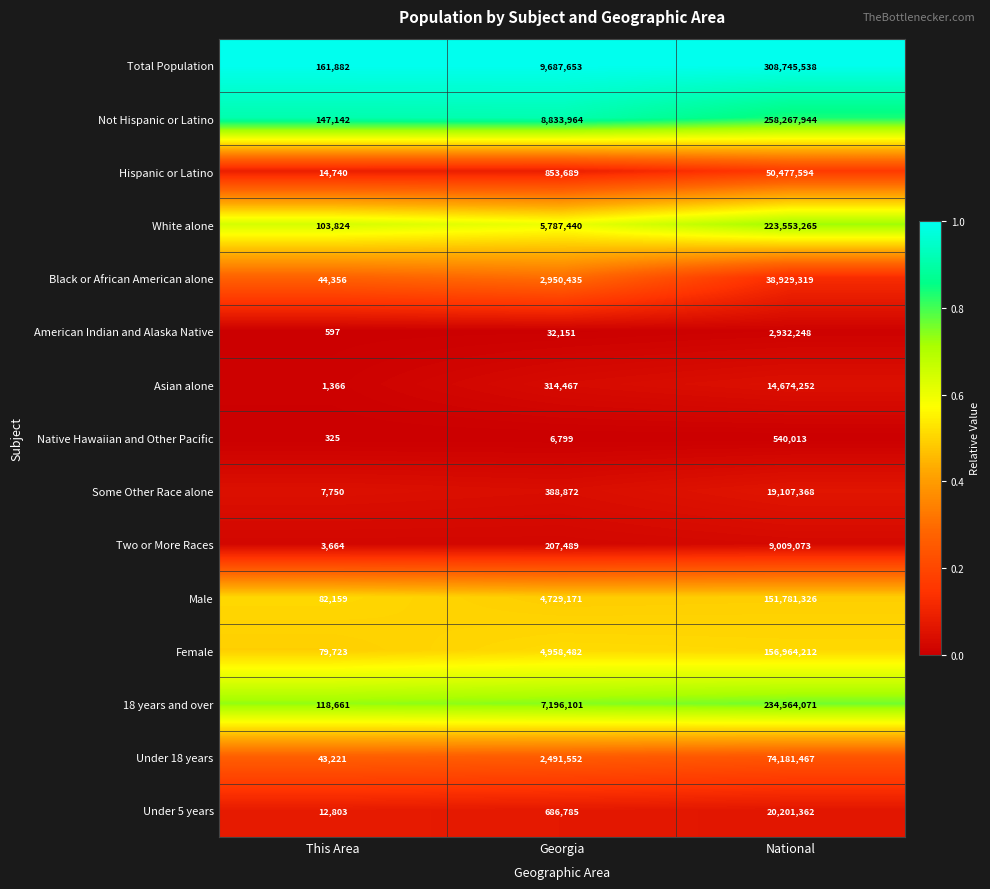

Which series changed the most between Georgia and National?

Total Population